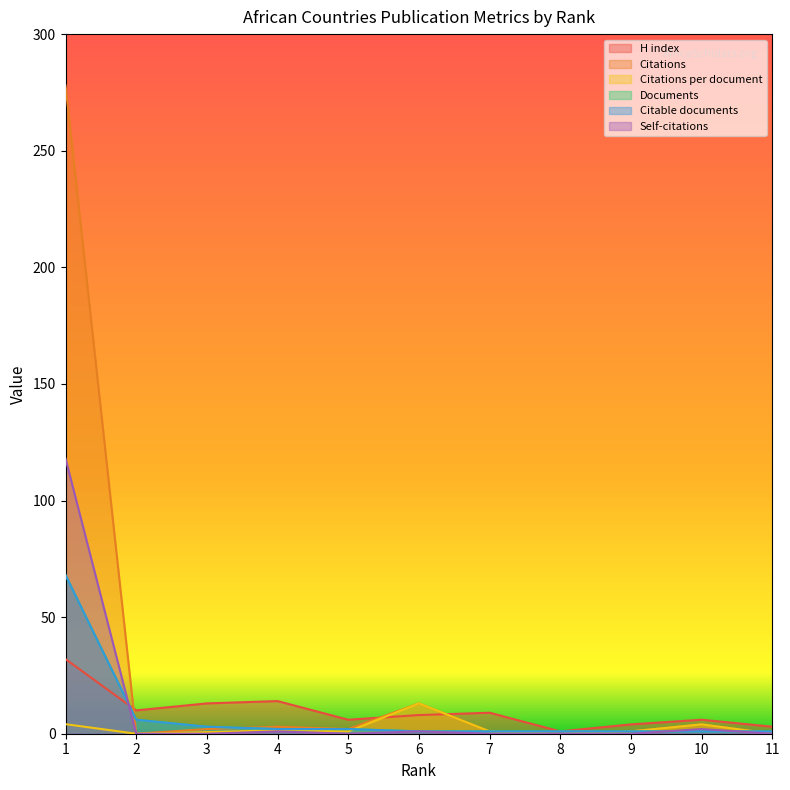

Rank the categories by Citations per document value from lowest to highest.

2, 8, 11, 3, 5, 7, 9, 4, 10, 1, 6